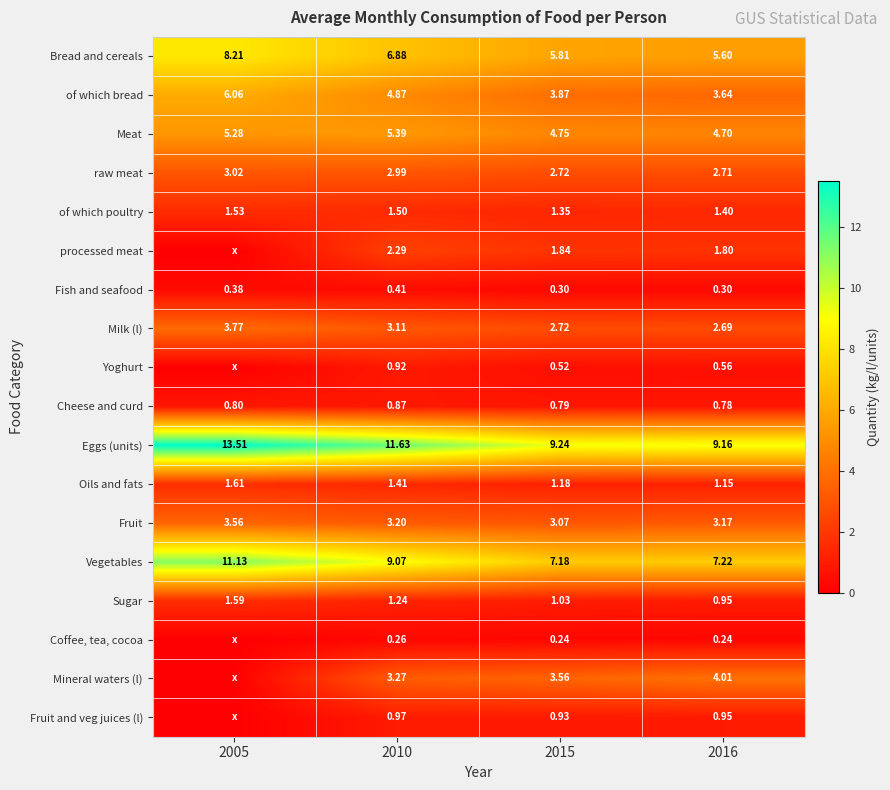

Is the value of Milk (l) at 2005 greater than the value of Oils and fats at 2015?

Yes